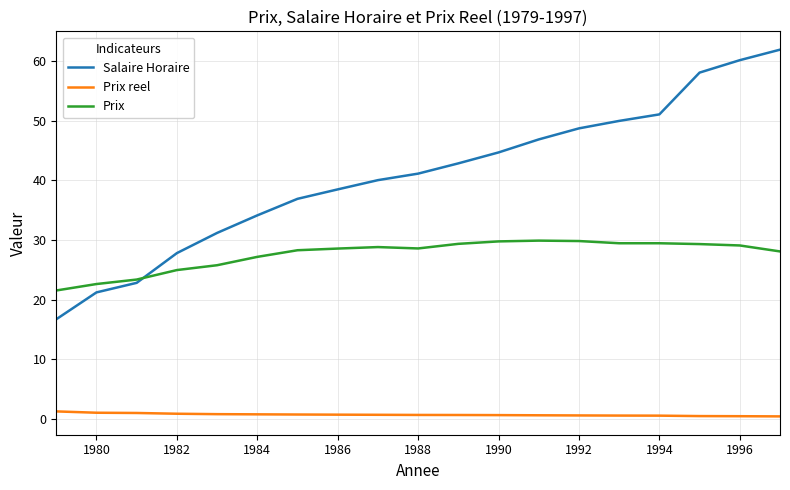

Rank the series by their maximum value, from lowest to highest.

Prix reel, Prix, Salaire Horaire